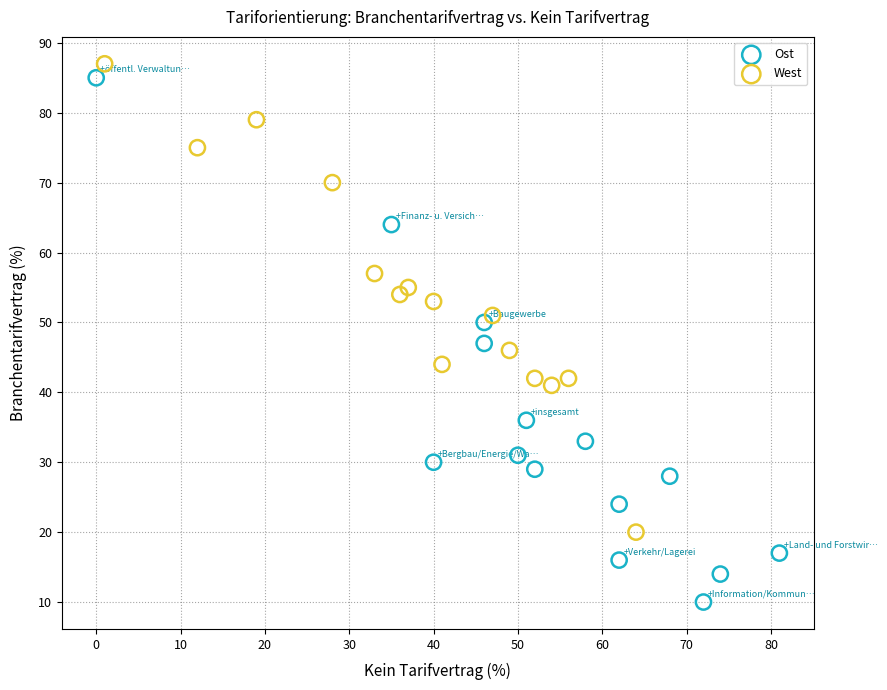

Which series has the widest spread of Y values?

Ost